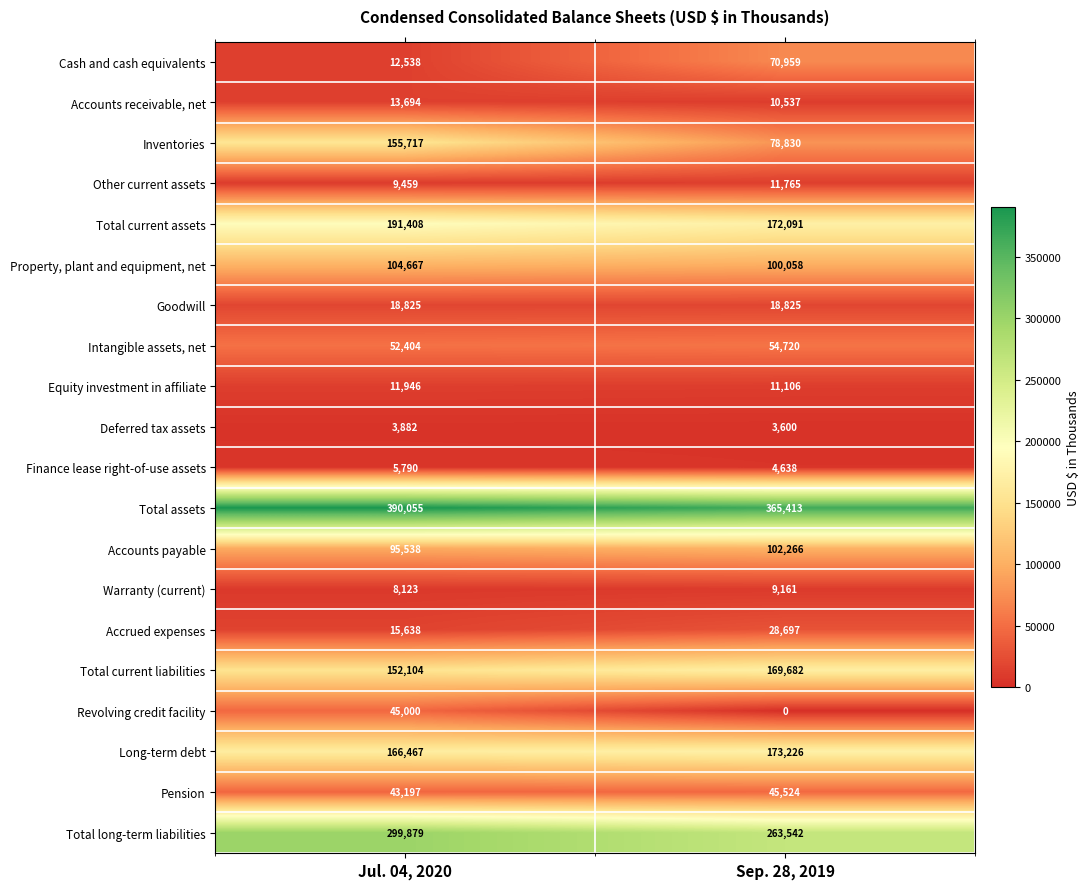

List the labels in order of Pension value, largest first.

Sep. 28, 2019, Jul. 04, 2020